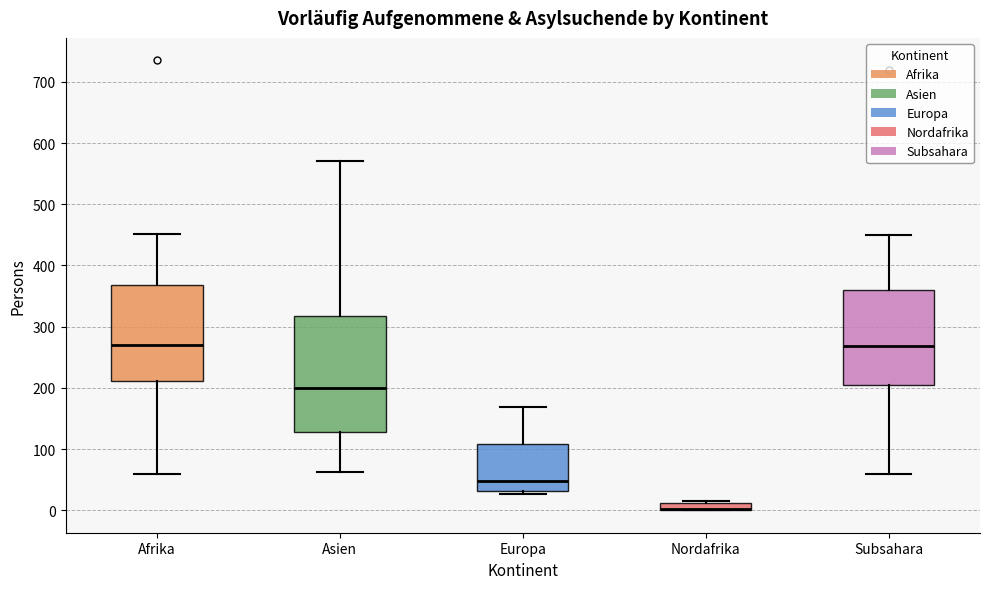

Which box is the tallest, from its lower edge to its upper edge?

Asien